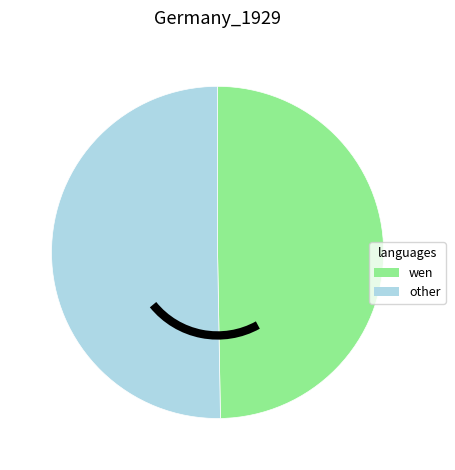

Is there a majority slice in this chart?

Yes